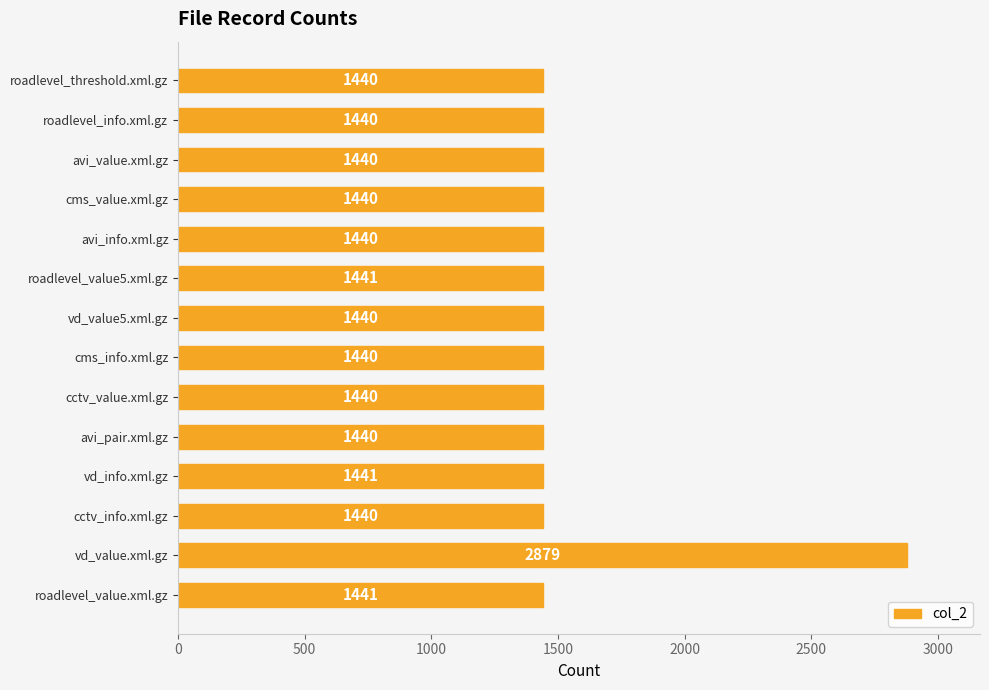

Which category has the highest value across all series?

vd_value.xml.gz